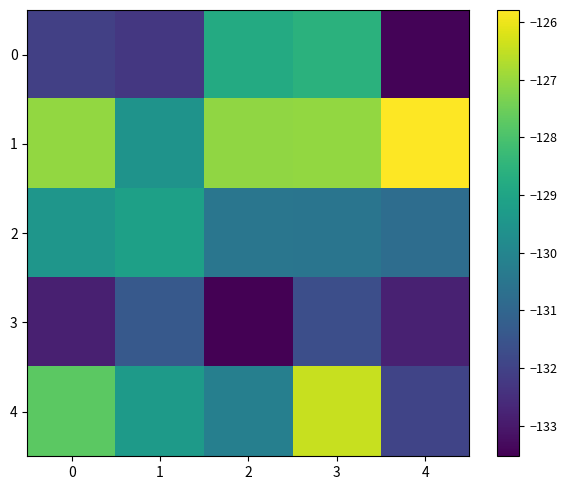

List the series in order of their overall mean, highest first.

1, 4, 2, 0, 3